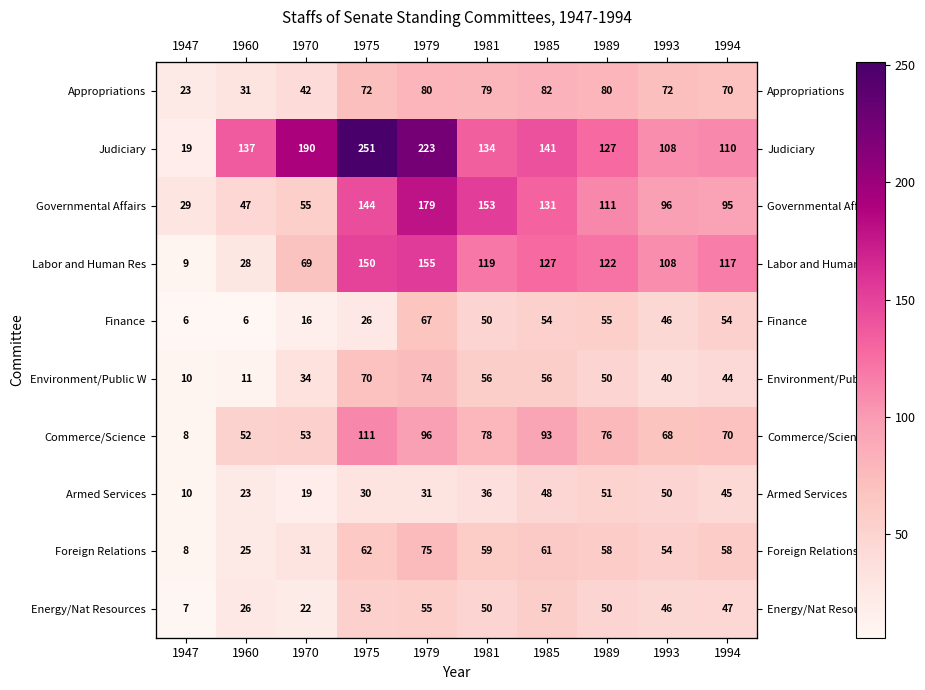

At how many categories does at least one series exceed 40?

9